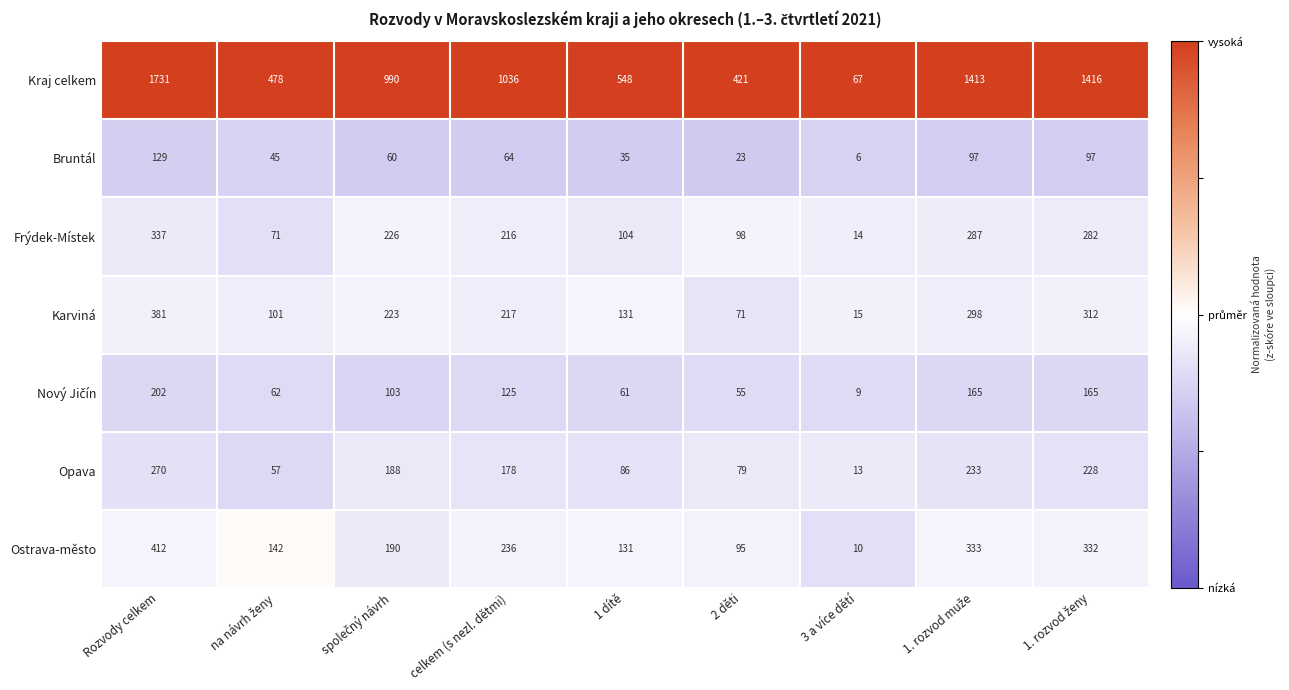

What is the difference between the maximum and minimum values in the Kraj celkem series?

1664